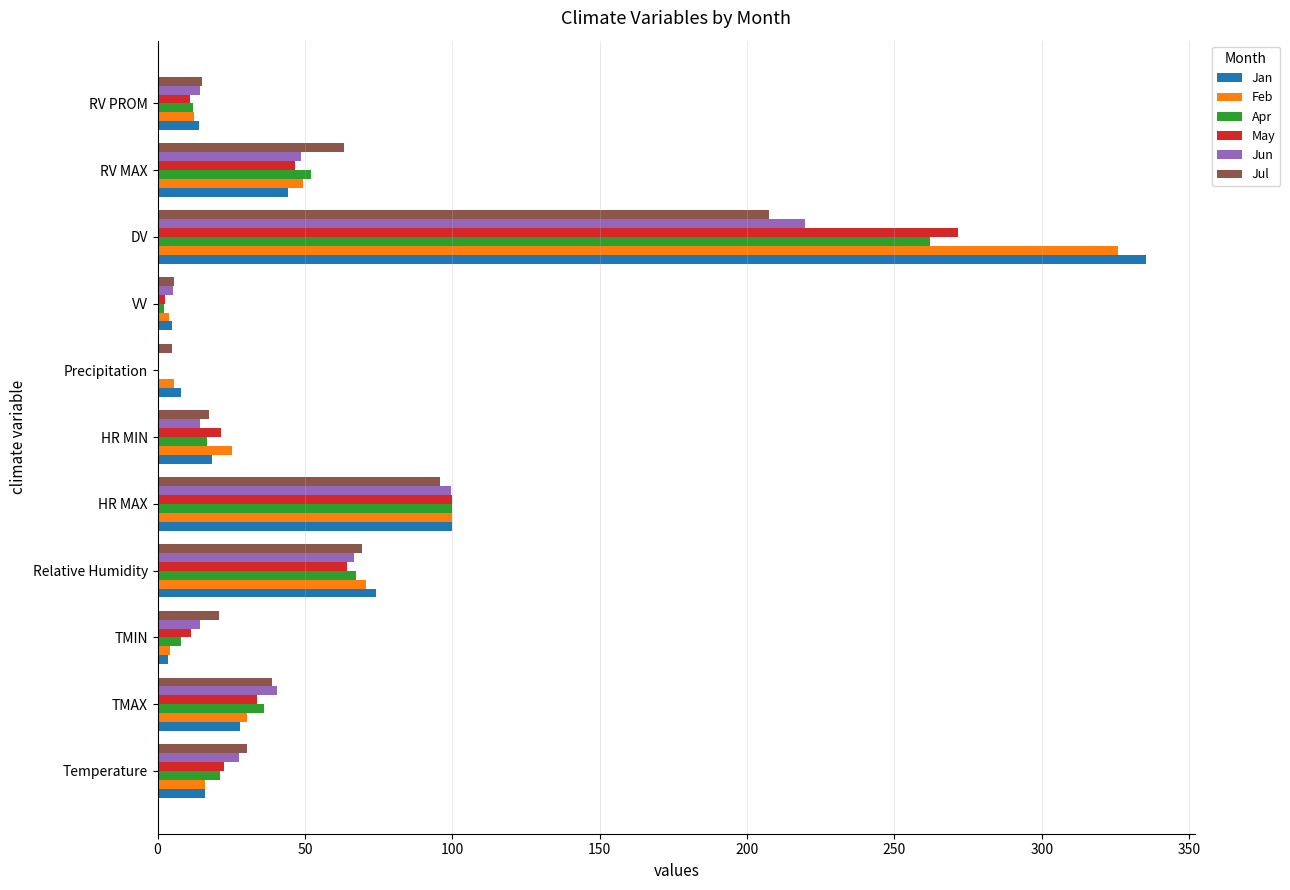

Which series changed the most between HR MIN and RV MAX?

Jul